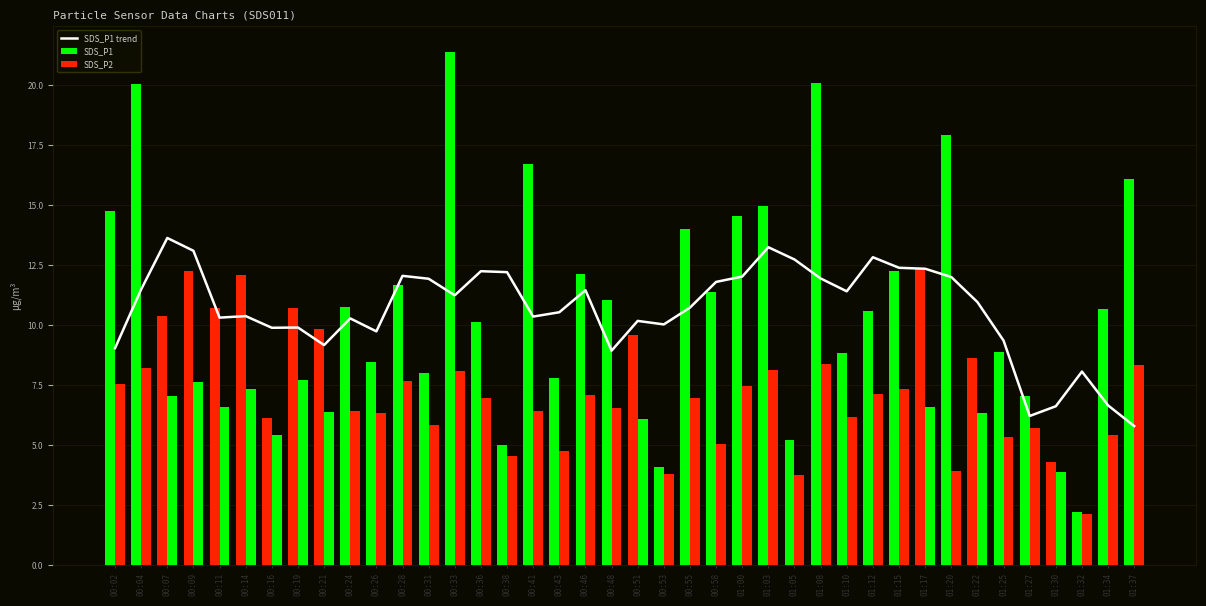

Rank the categories by SDS_P2 value from lowest to highest.

01:32, 01:05, 00:53, 01:30, 01:20, 00:38, 00:43, 00:58, 01:25, 00:16, 01:34, 01:27, 00:31, 00:51, 01:10, 01:22, 00:26, 00:21, 00:24, 00:41, 00:48, 00:11, 01:17, 00:55, 00:36, 00:07, 00:46, 01:12, 00:14, 01:15, 01:00, 00:02, 00:09, 00:28, 00:19, 00:33, 01:03, 00:04, 01:37, 01:08